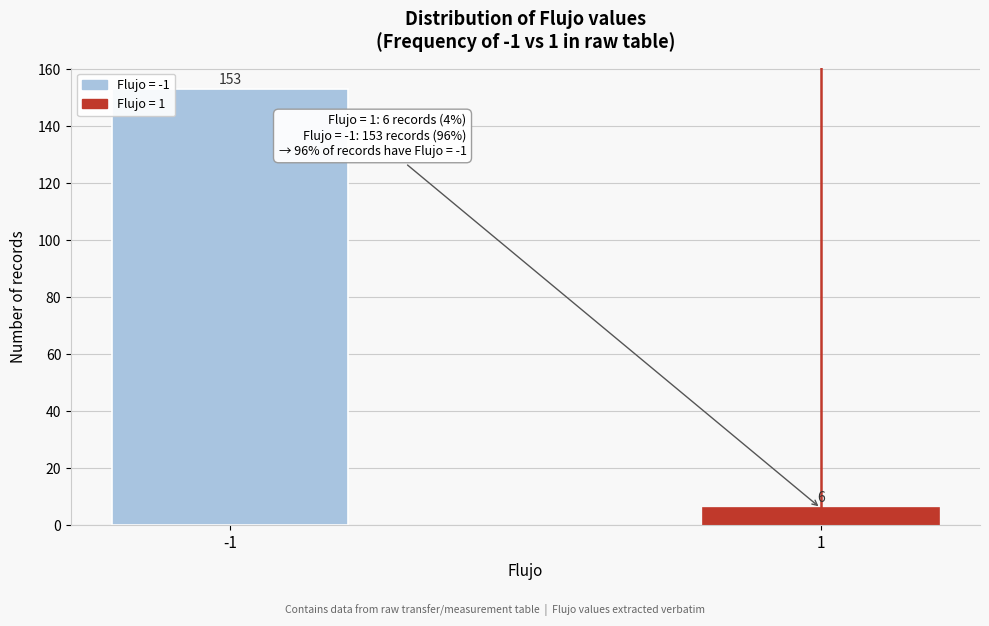

Reading left to right, extract all data points from this chart.

-1=153	1=6